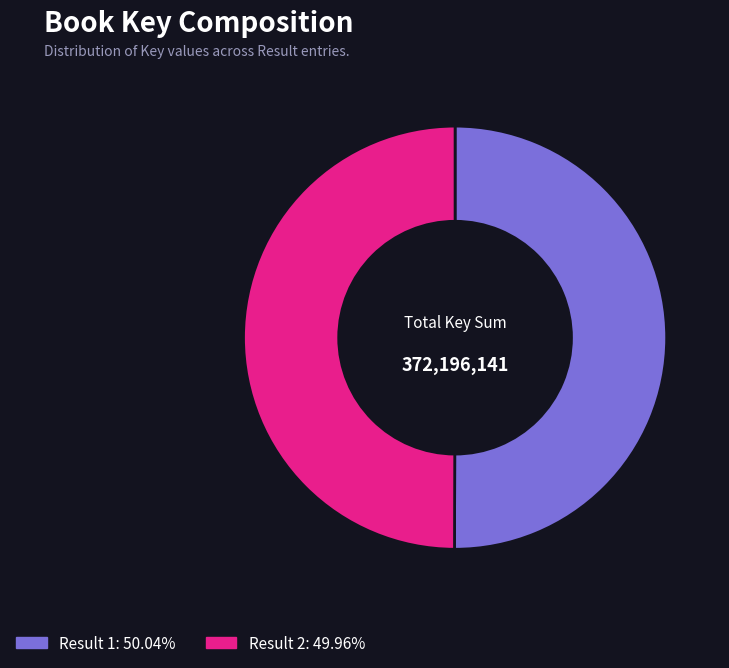

Count the number of slices in the pie.

2